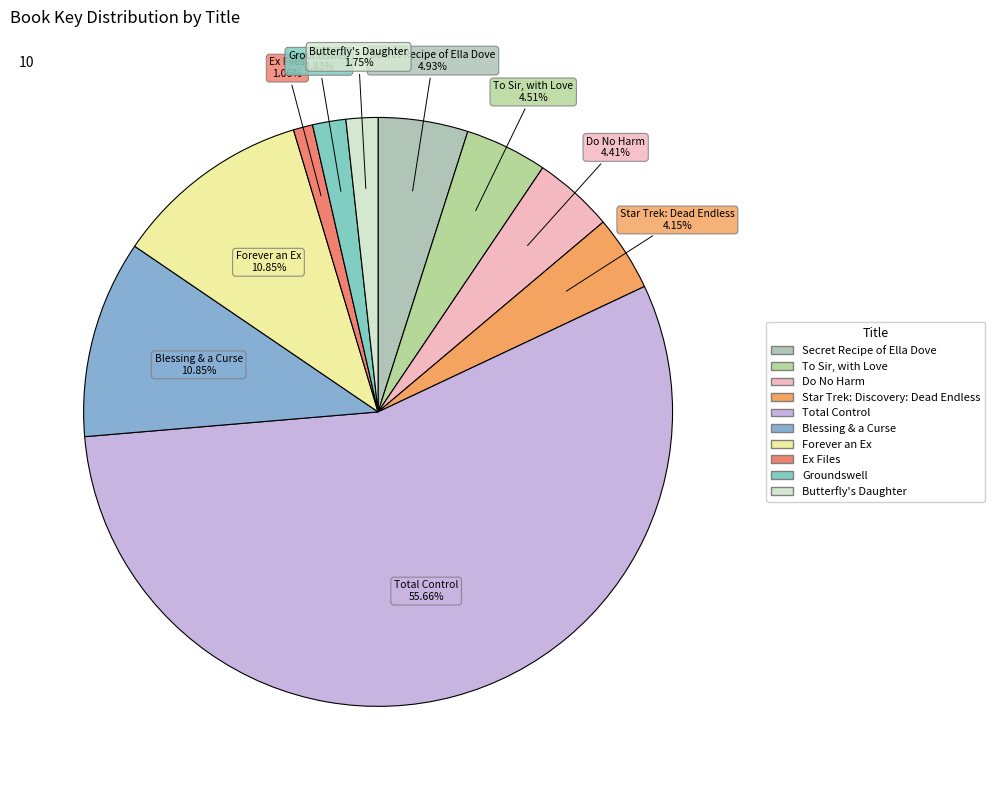

How many segments does this pie chart have?

10